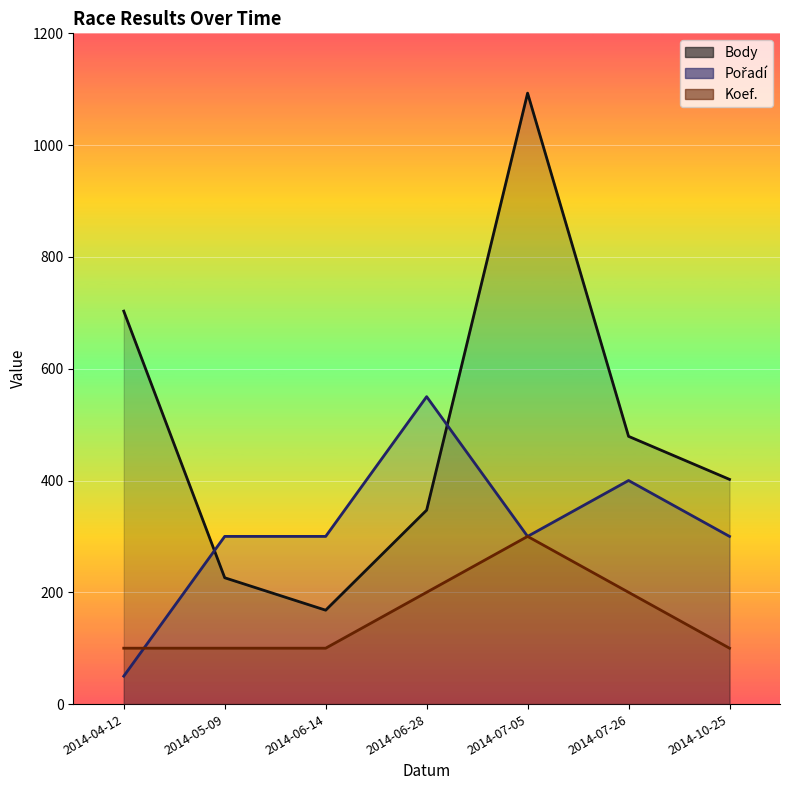

Reading left to right, what are all the values shown in this chart?

Body: 703	226	168	347	1093	479	402
Pořadí: 50	300	300	550	300	400	300
Koef.: 100	100	100	200	300	200	100